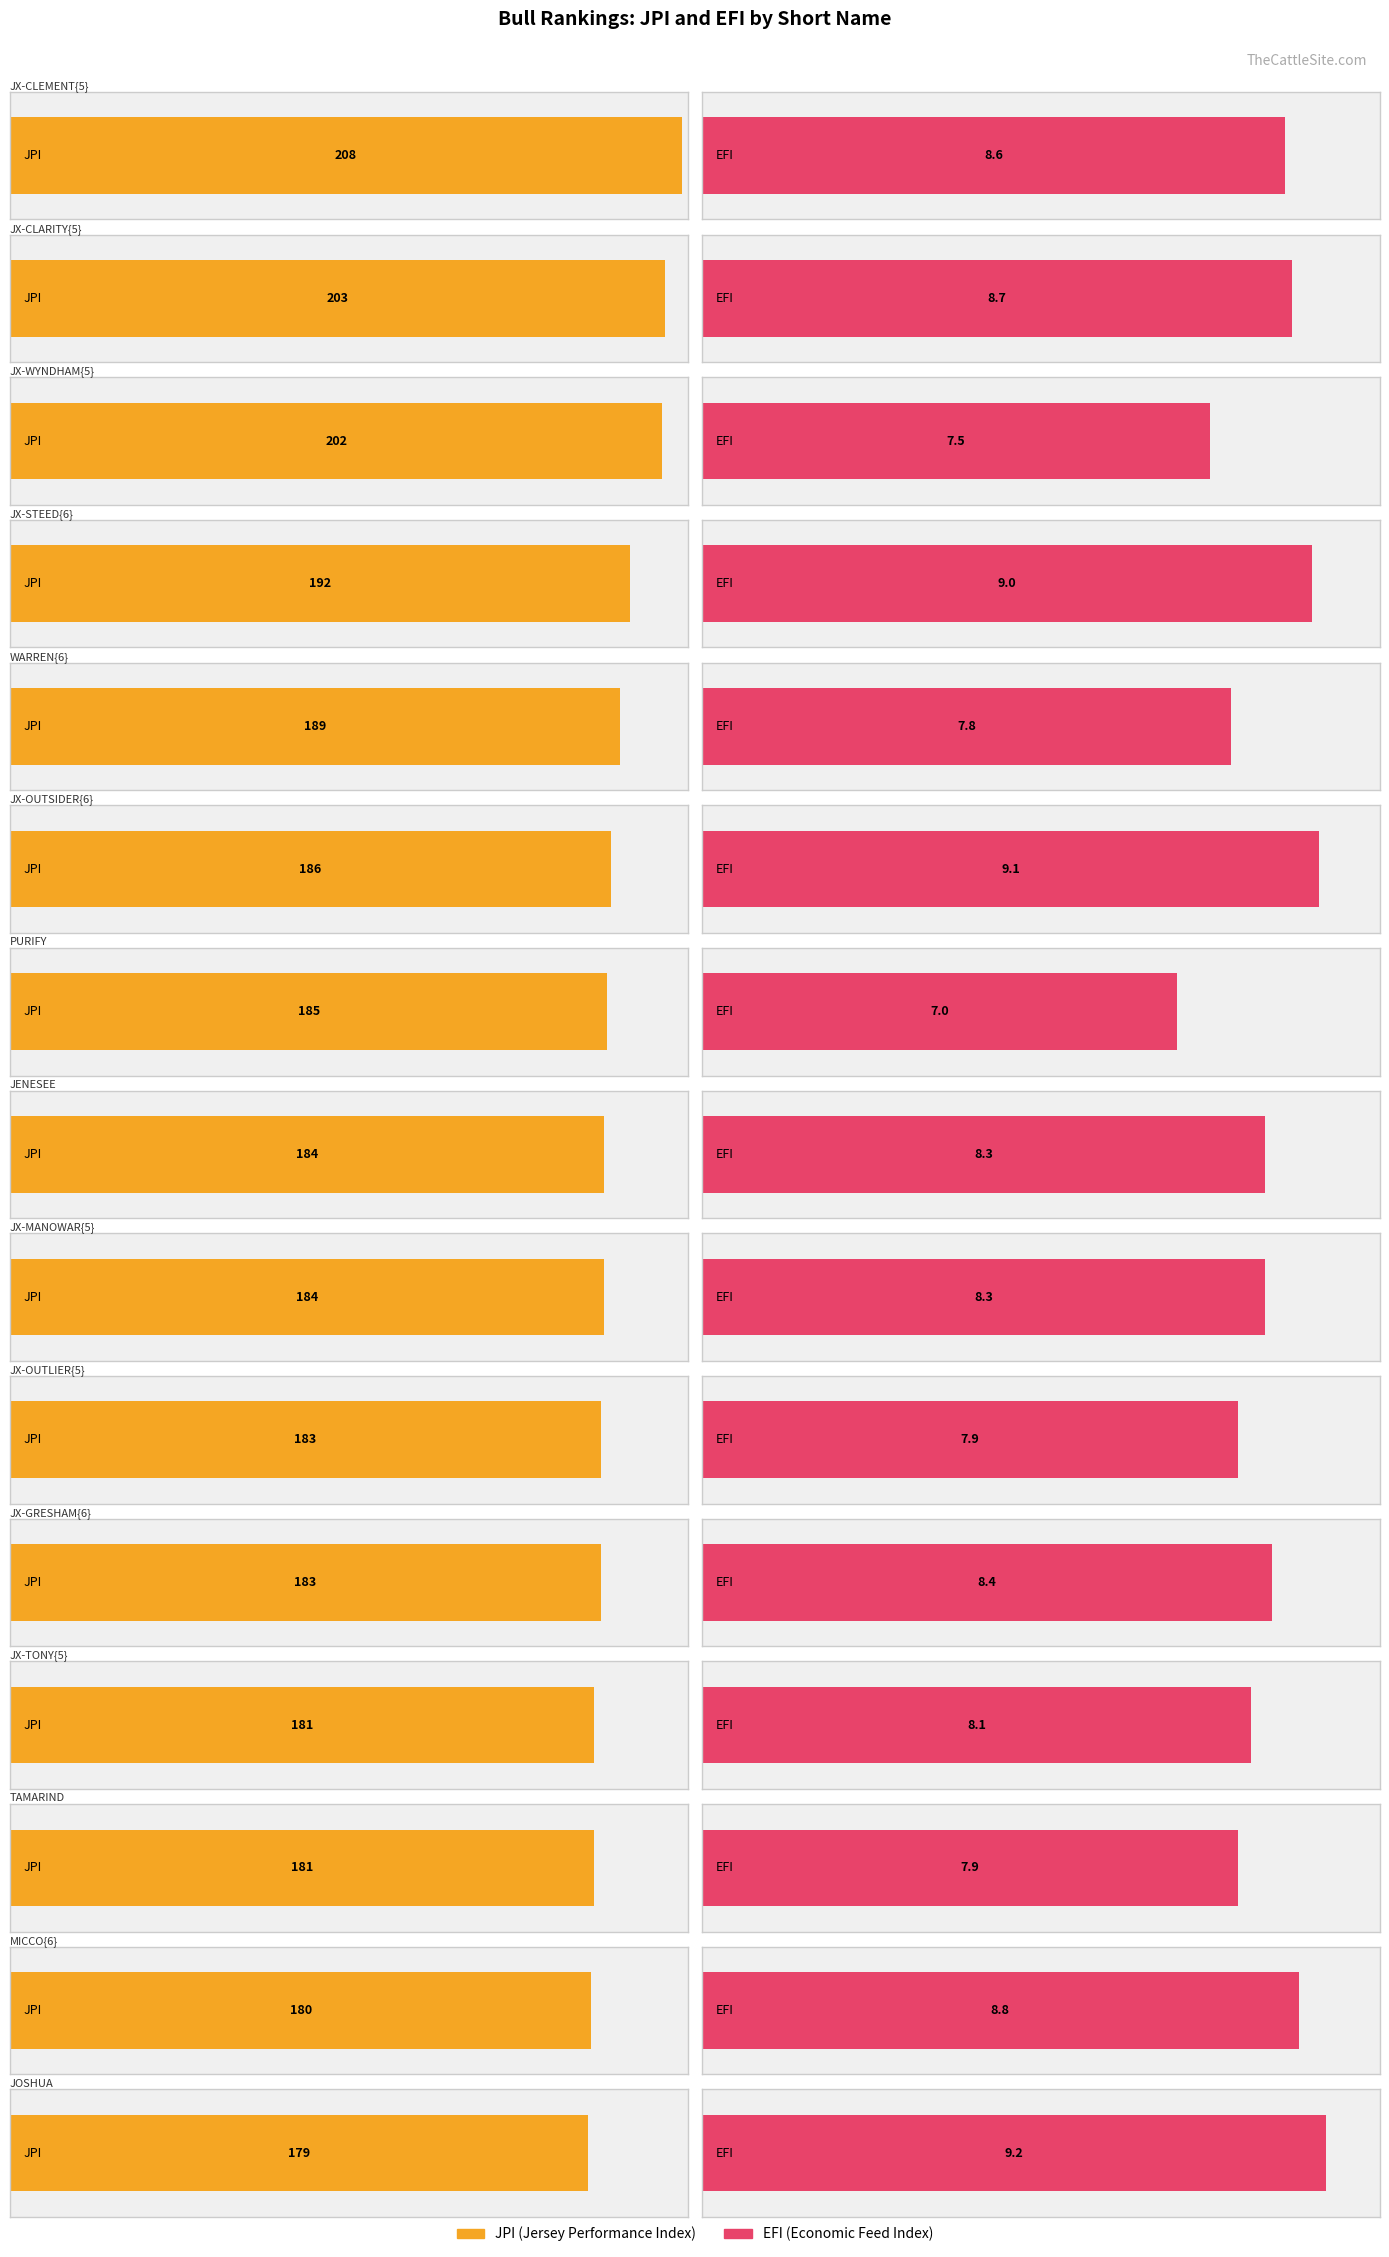

The value of PJA at PURIFY is 143.7. True or false?

False